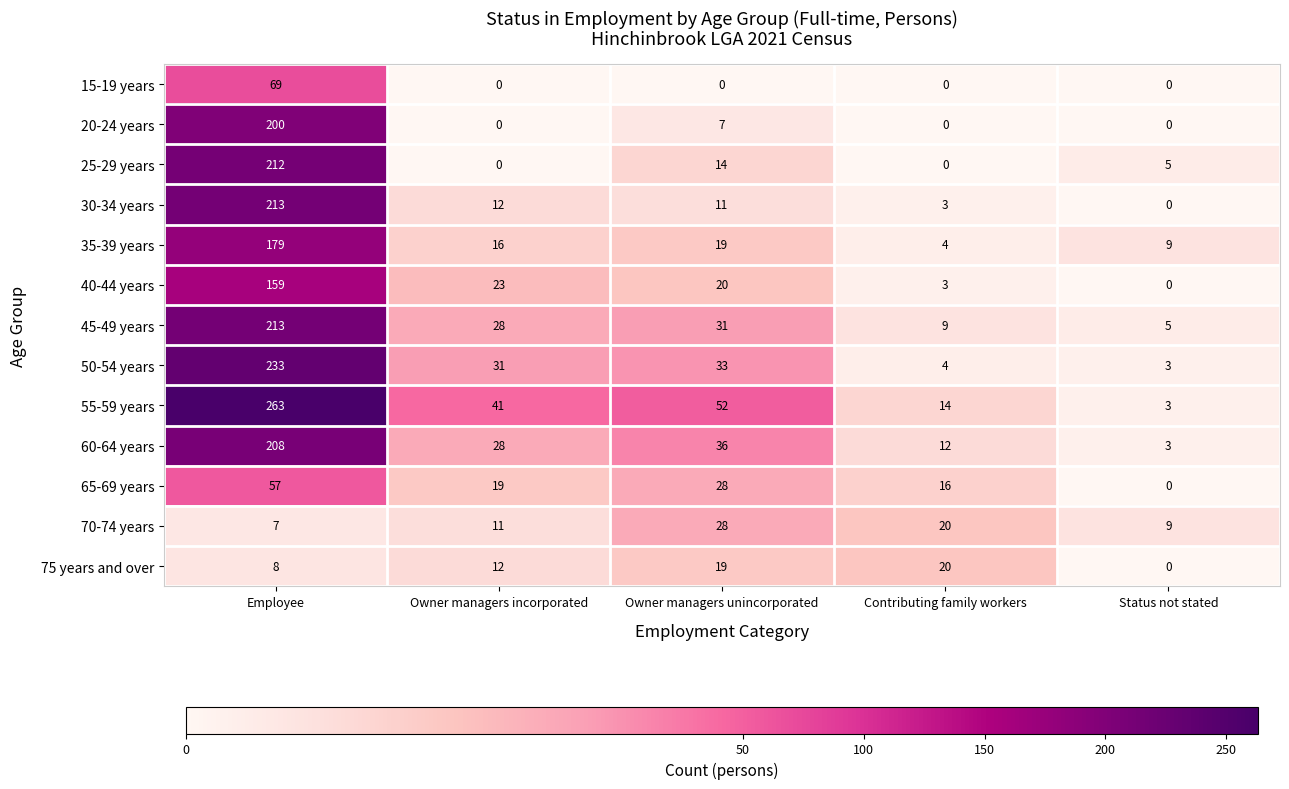

List the labels in order of 35-39 years value, largest first.

Employee, Owner managers unincorporated, Owner managers incorporated, Status not stated, Contributing family workers